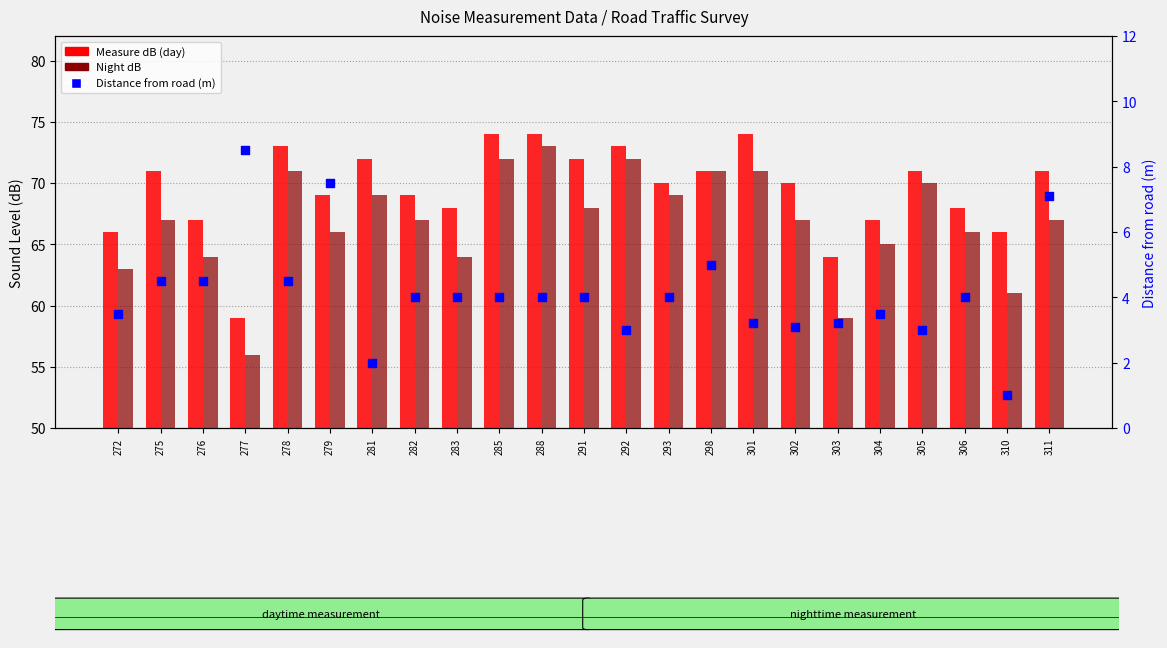

At which category is the sum across all series the highest?

288